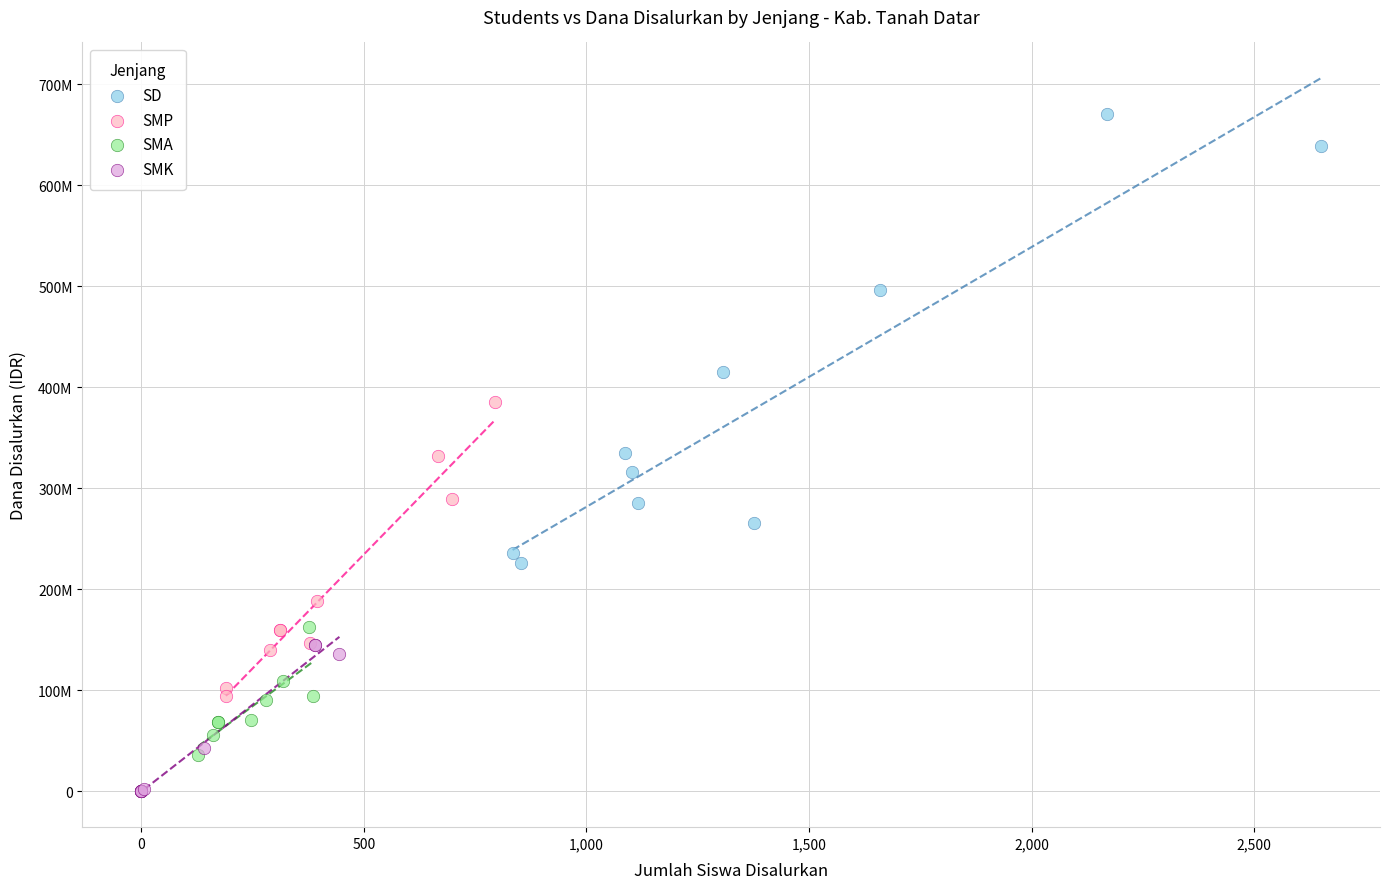

What are all the series names shown in the legend?

SD, SMP, SMA, SMK